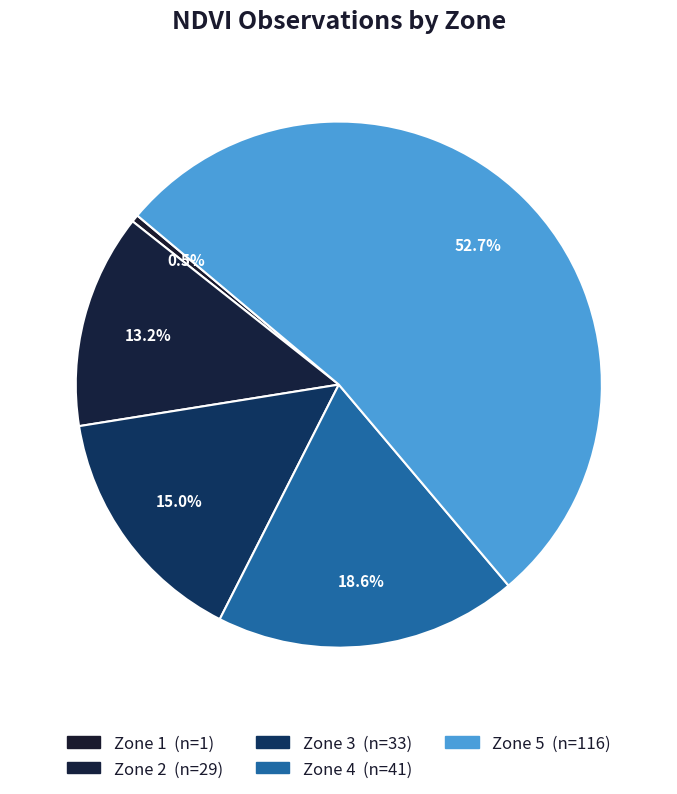

Does Zone 4 account for over 50% of the chart?

No